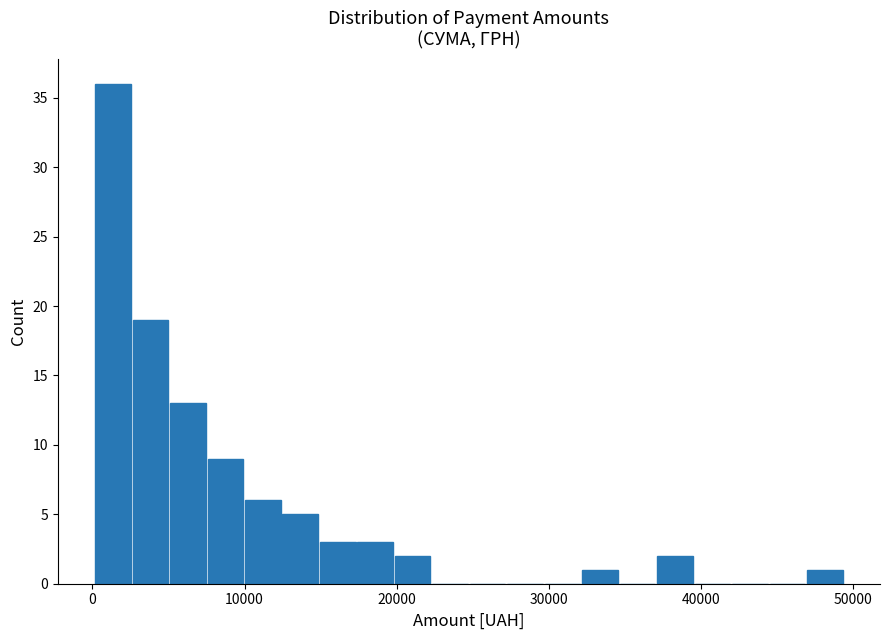

Read against the x-axis, roughly where is the centre of the tallest bar?

1000